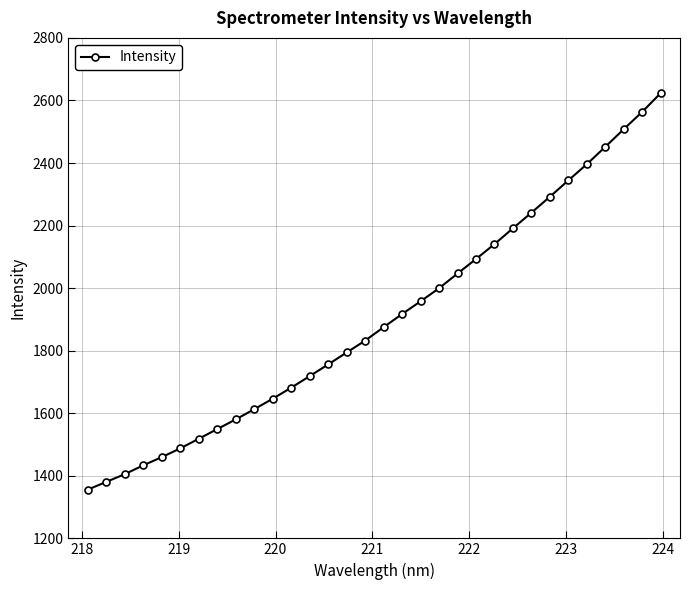

What is the difference between the maximum and minimum values?

1267.5